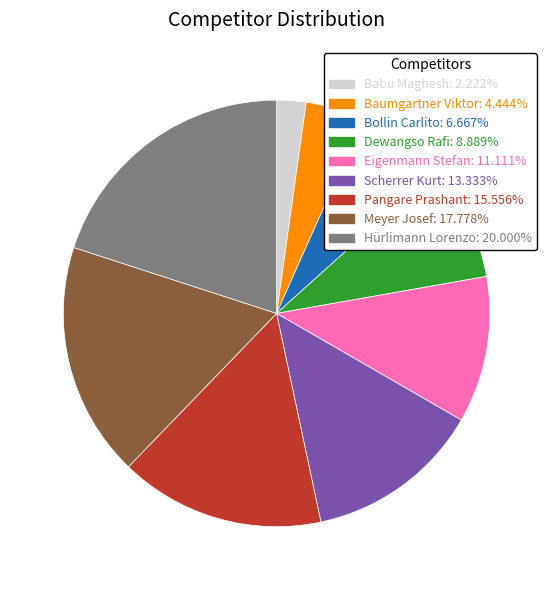

Between Baumgartner Viktor and Scherrer Kurt, which is larger?

Scherrer Kurt